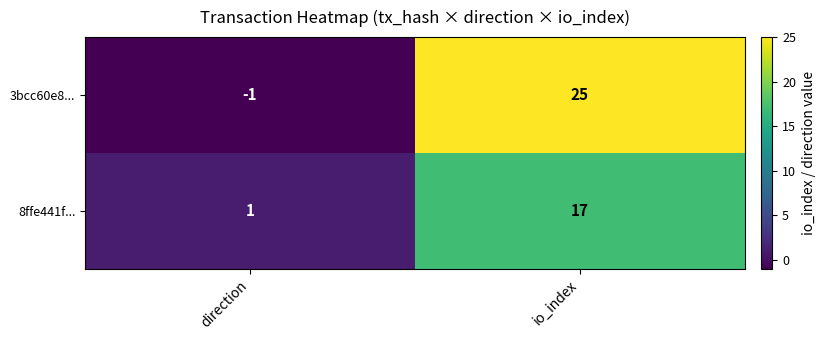

The 8ffe441f... series shows 5 at io_index. True or false?

False